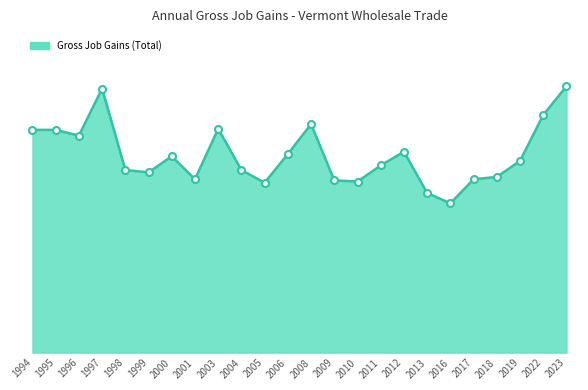

The value at 2012 is 175. True or false?

True